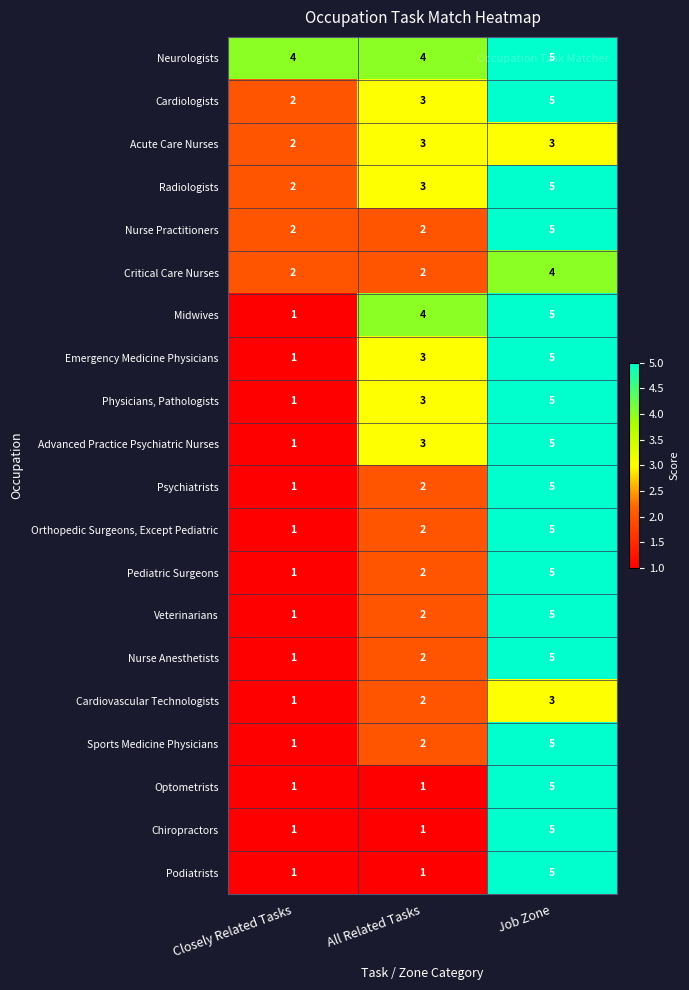

Between Closely Related Tasks and All Related Tasks, which series saw the biggest shift?

Midwives